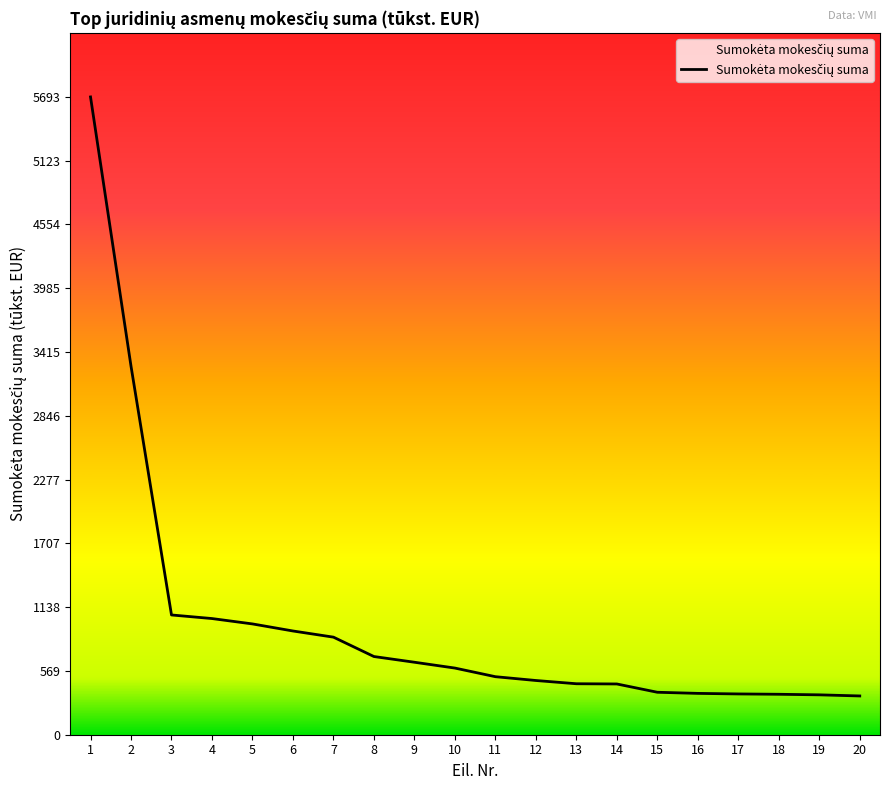

What value does the data have at 3, to the nearest 10?

1070